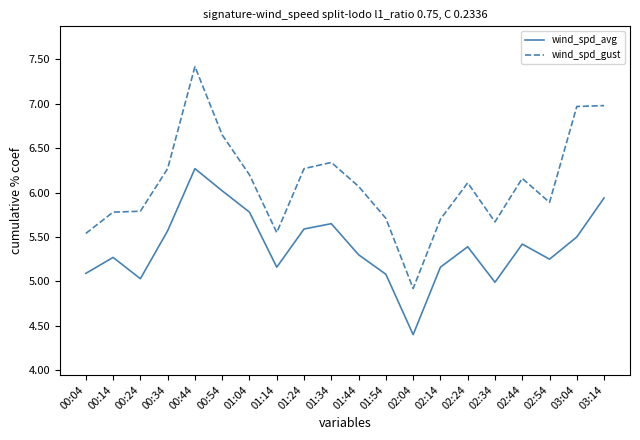

What is the greatest value displayed?

7.4